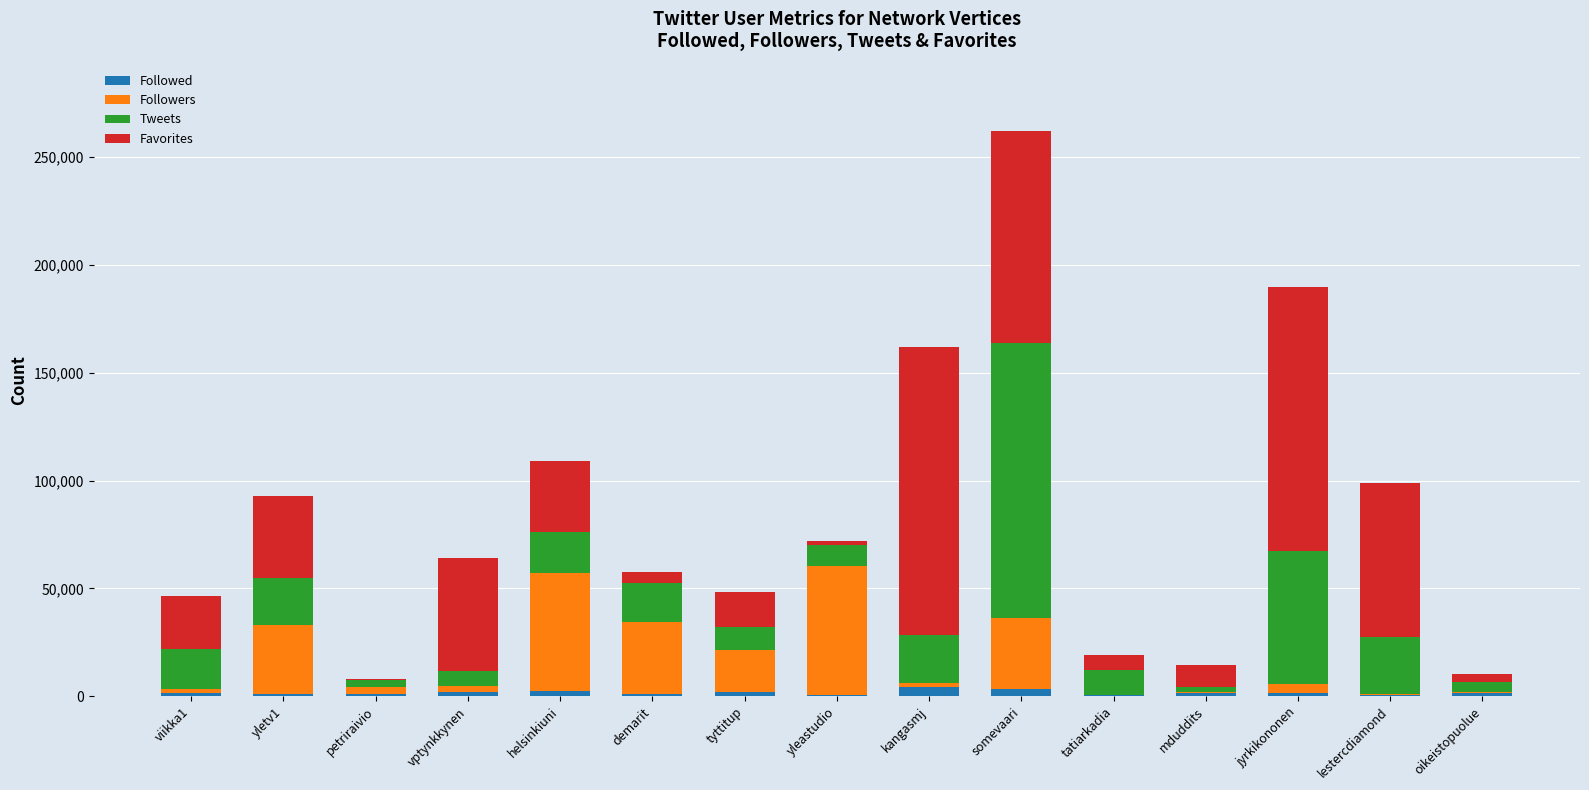

At which category is the sum across all series the highest?

somevaari